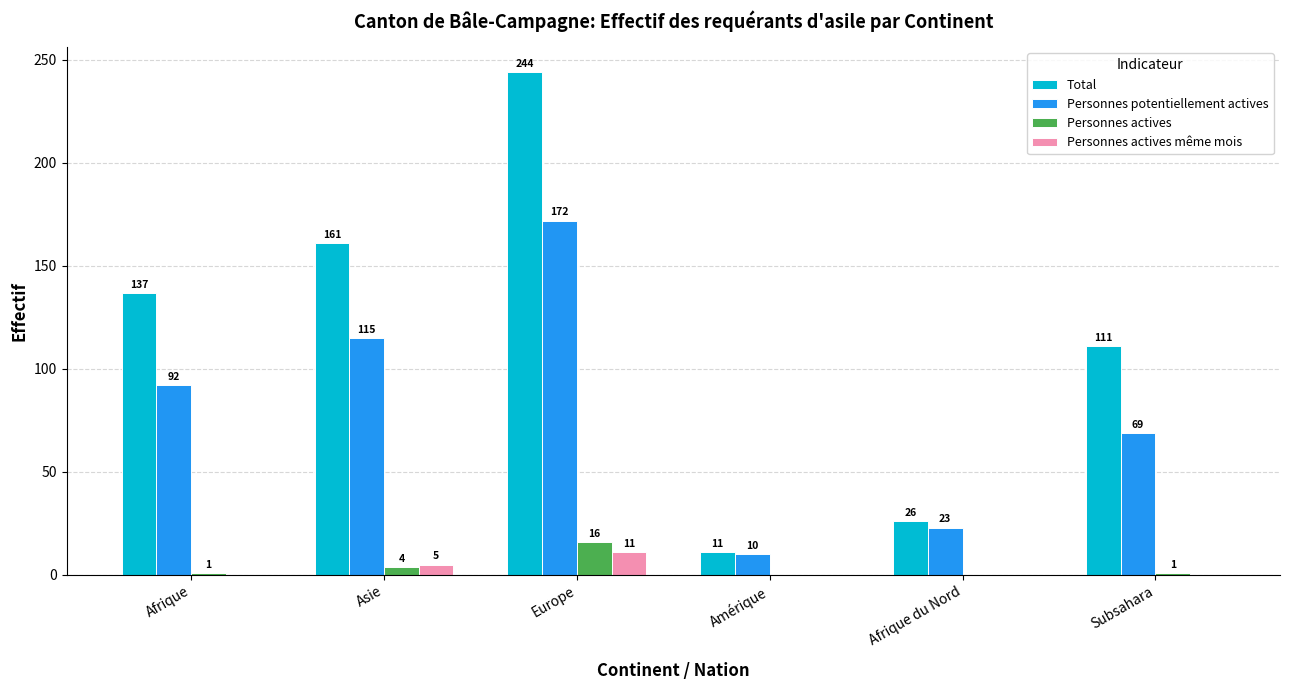

At which category is the sum across all series the highest?

Europe